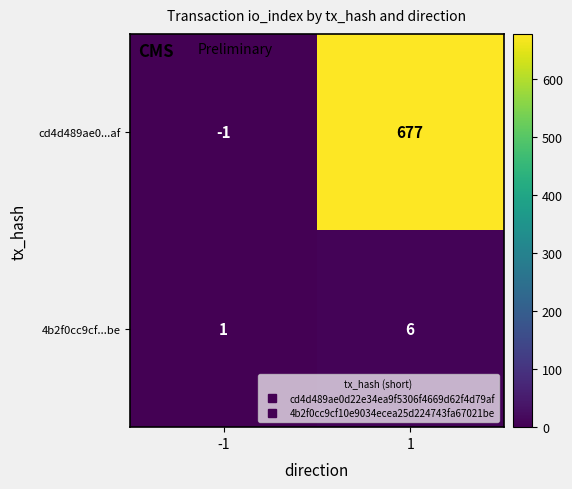

The value of 4b2f0cc9cf...be at 1 is 4. True or false?

False